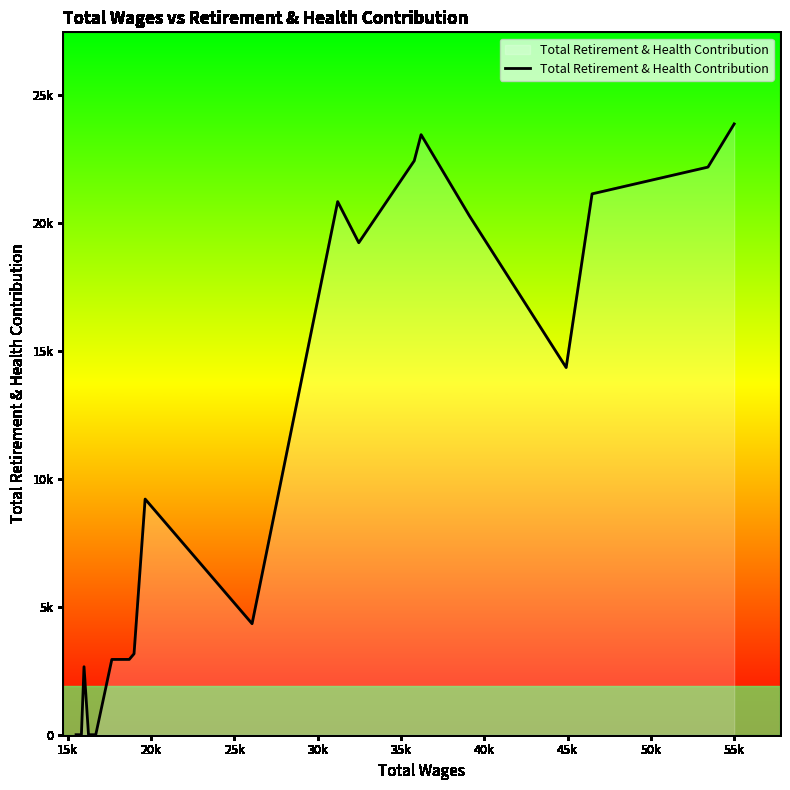

How many interior local valleys (lower than both neighbors) does the data have?

3